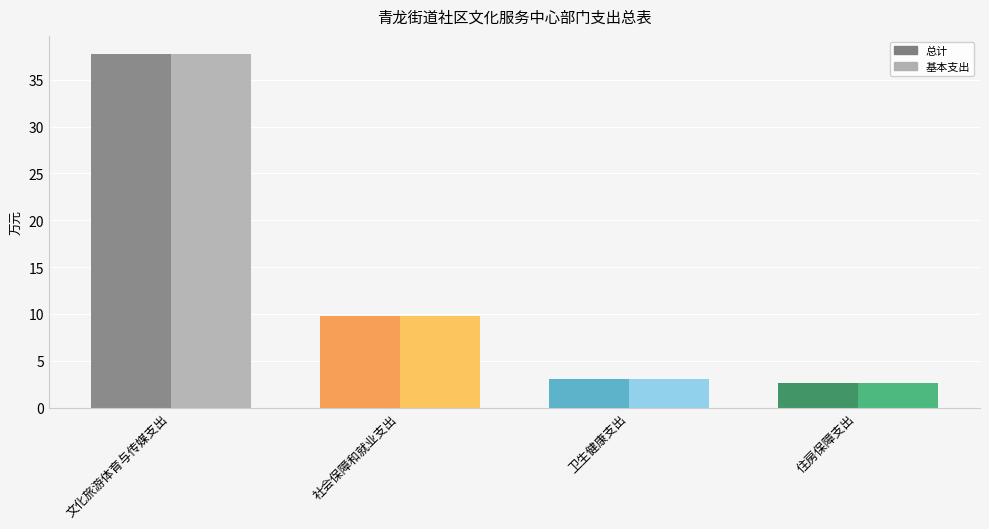

Reading right to left, transcribe all the data shown in this chart.

总计: 2.6	3.0	9.8	37.8
基本支出: 2.6	3.0	9.8	37.8